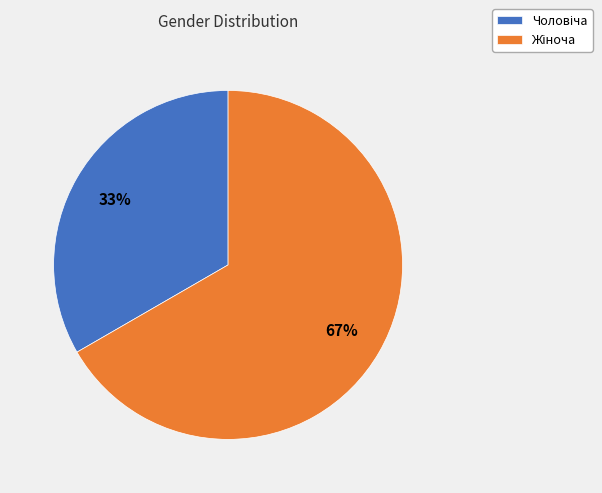

Is there any slice that represents more than half of the pie?

Yes